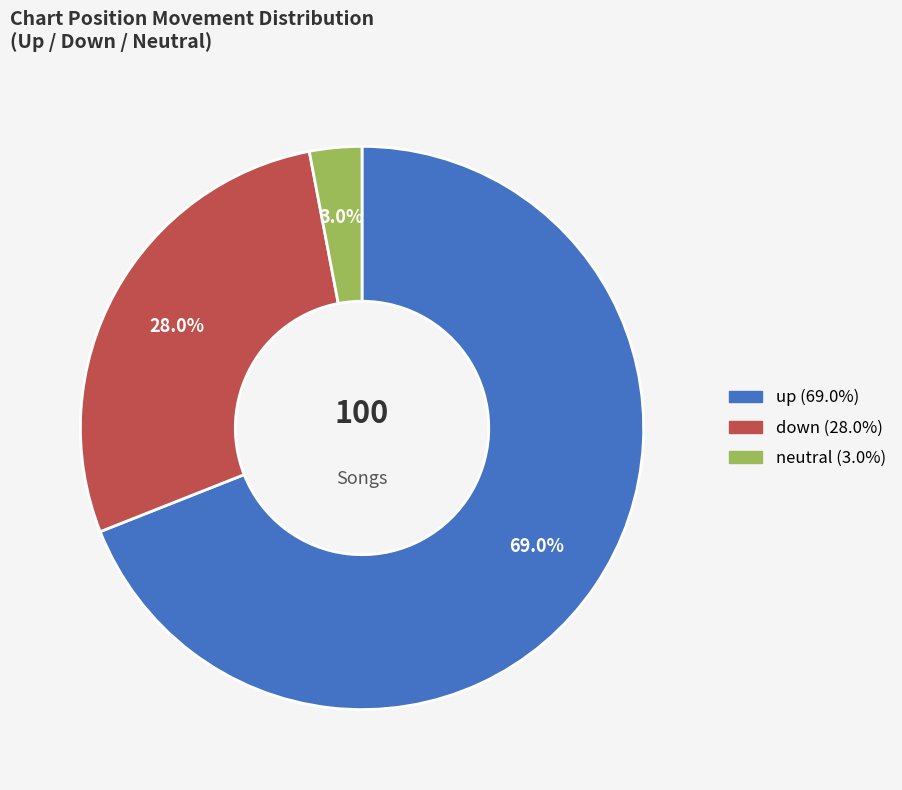

Does any single category account for the majority?

Yes